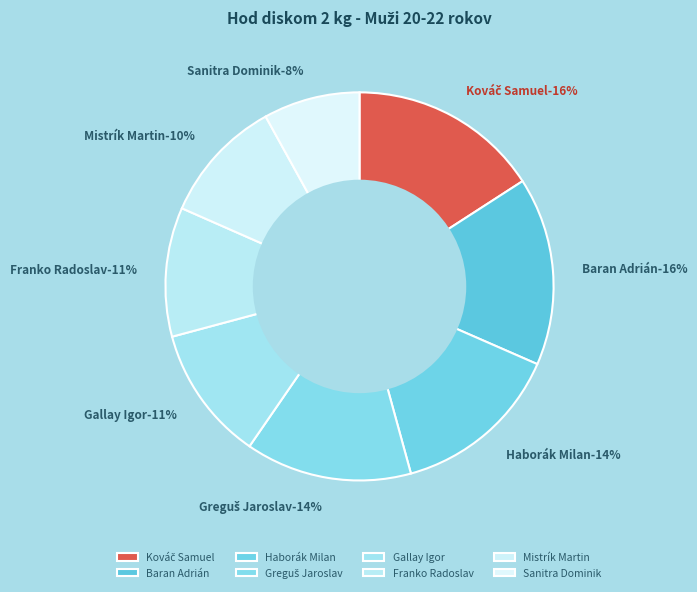

Is the sum of Haborák Milan and Sanitra Dominik greater than half?

No